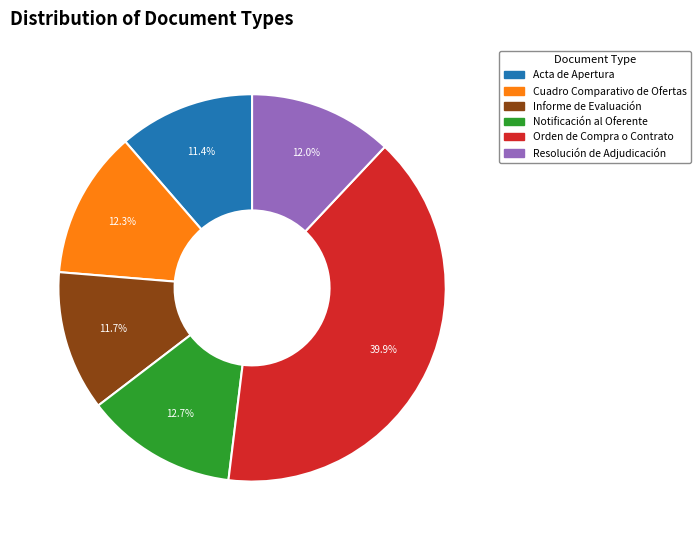

Is there any slice that represents more than half of the pie?

No